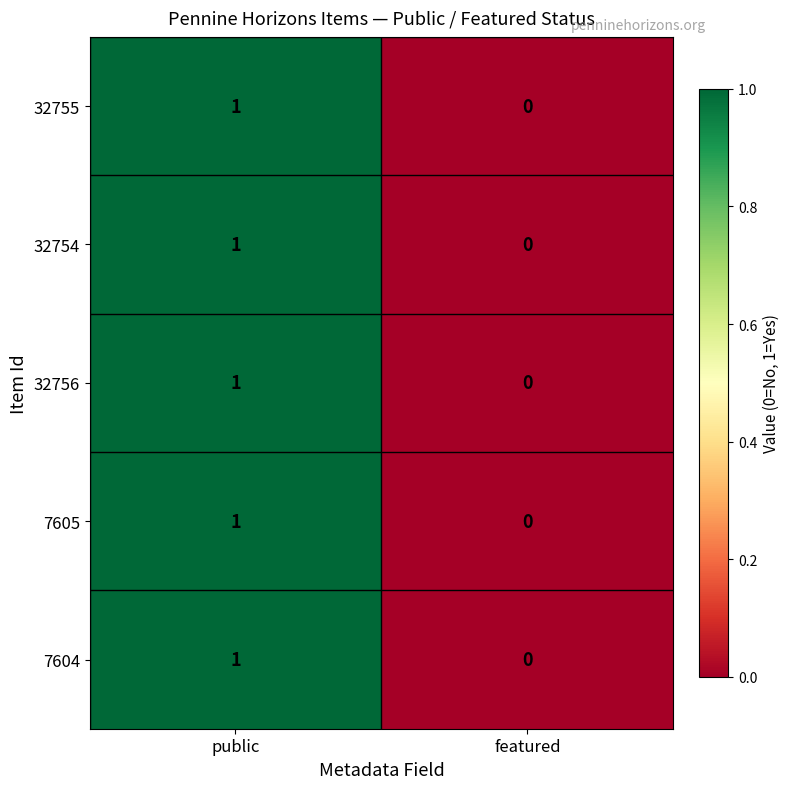

At which label is 7604 closest to 0?

featured